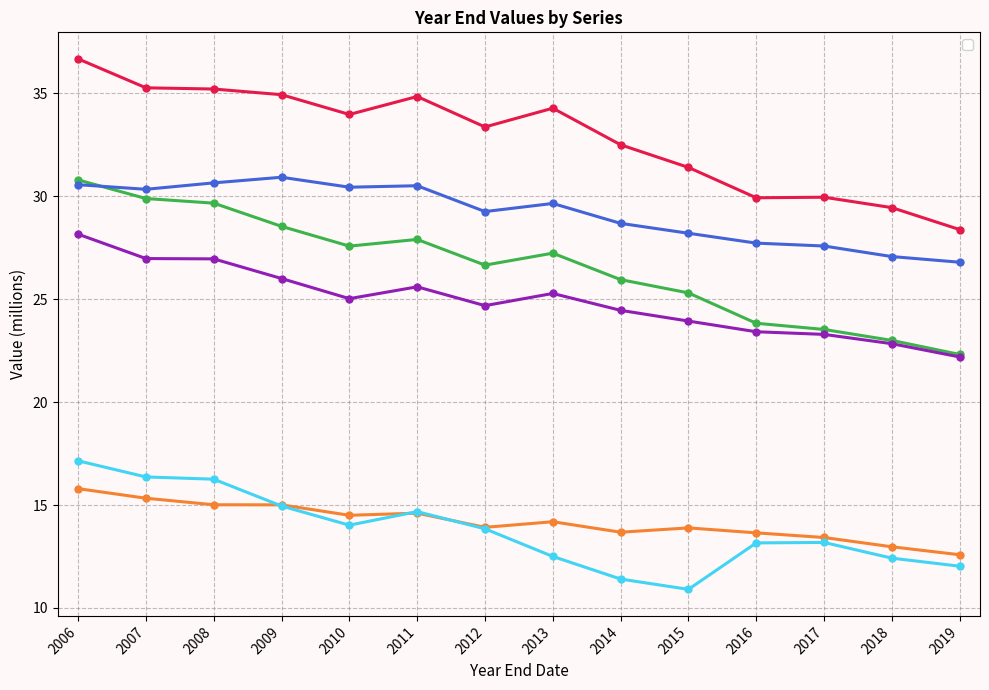

At 2006, list the series in order from smallest to largest.

_D, _F, _E, _C, _B, _A